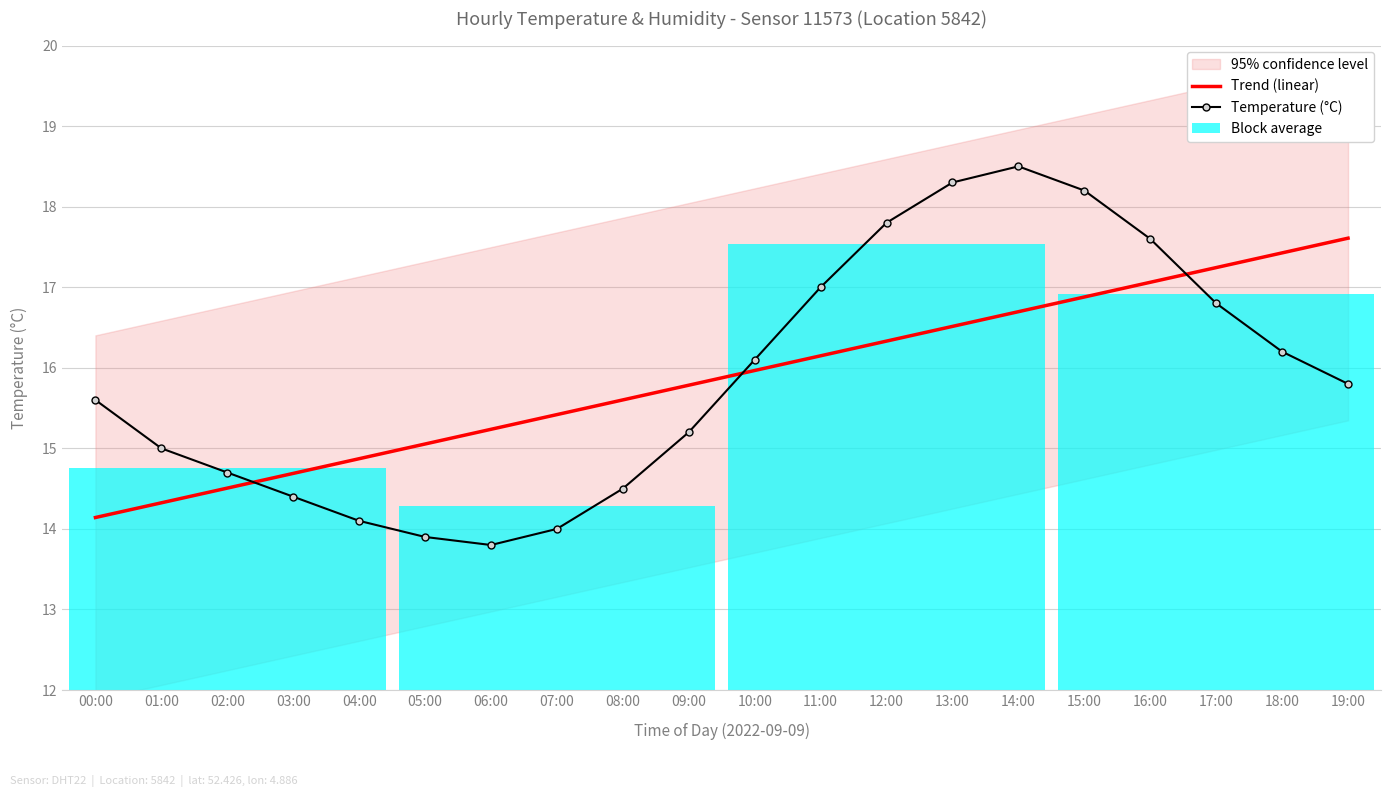

Reading left to right, extract all data points from this chart.

Trend (linear): 14.1	14.3	14.5	14.7	14.9	15.1	15.2	15.4	15.6	15.8	16.0	16.1	16.3	16.5	16.7	16.9	17.1	17.2	17.4	17.6
Temperature (°C): 15.6	15.0	14.7	14.4	14.1	13.9	13.8	14.0	14.5	15.2	16.1	17.0	17.8	18.3	18.5	18.2	17.6	16.8	16.2	15.8